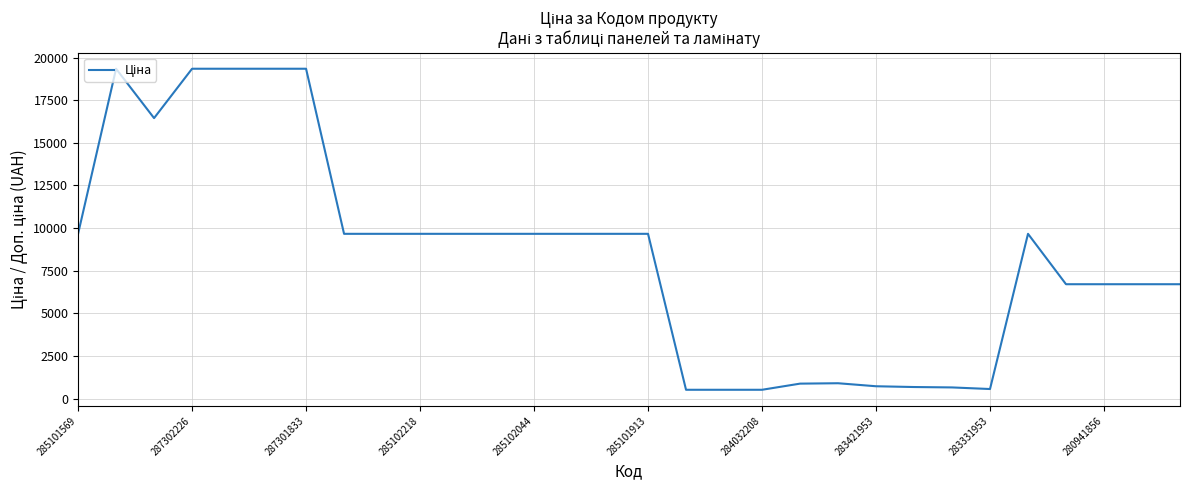

What is the minimum value shown in the chart?

522.2